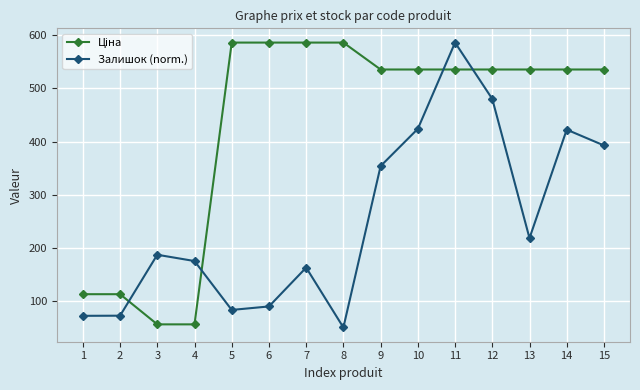

In Залишок (norm.), how many points are higher than both neighbors (excluding endpoints)?

4